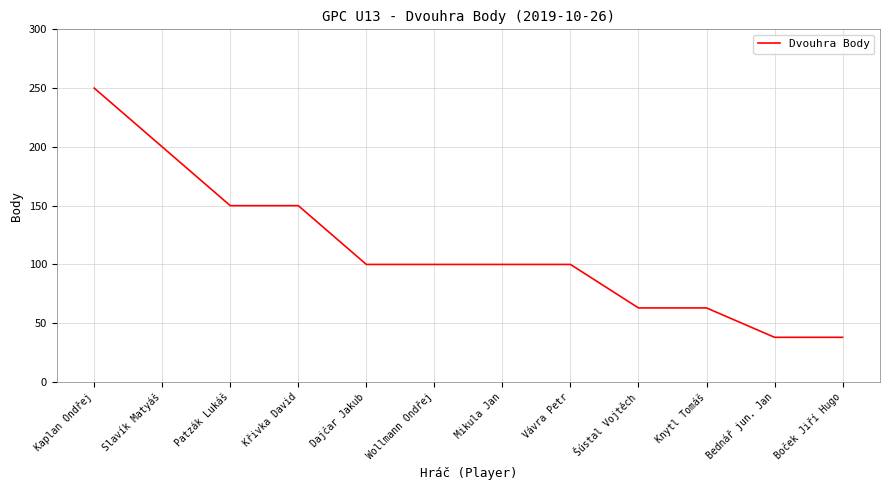

What position from the right is Mikula Jan?

6